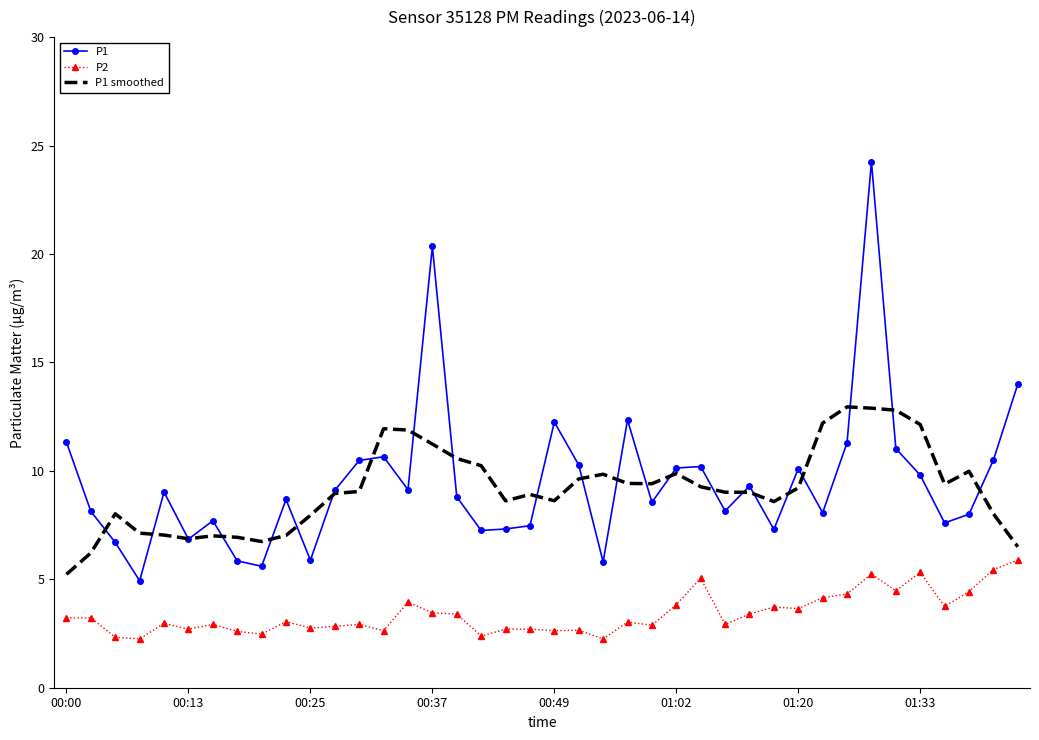

Which series has the widest spread of values?

P1